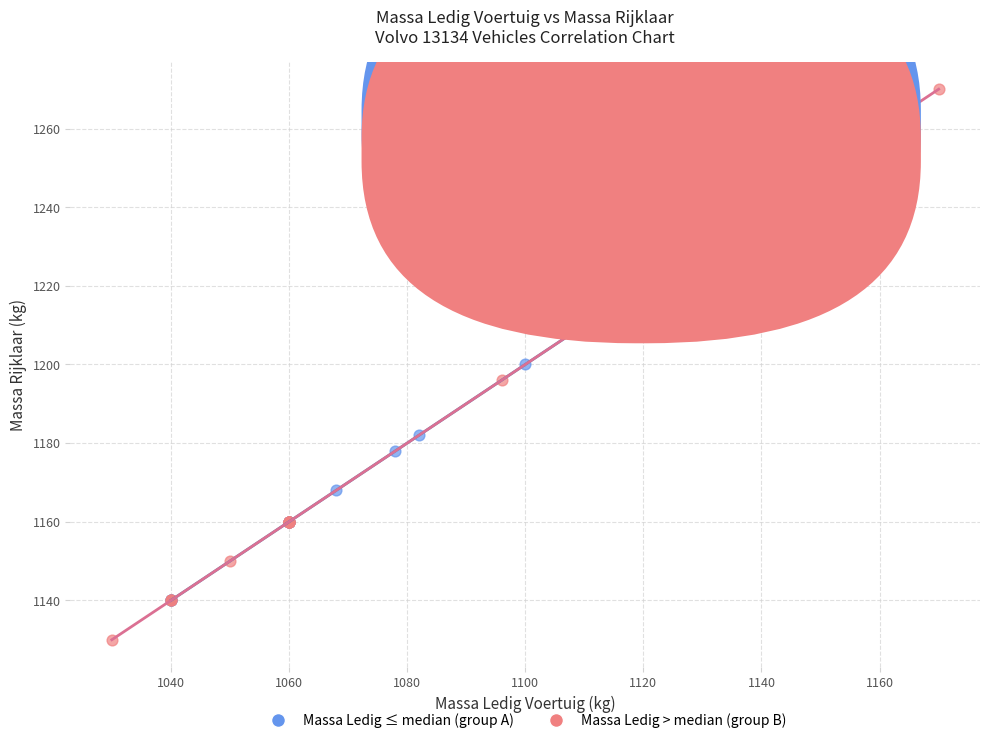

Which series contains the highest Y value?

Massa Ledig > median (group B)